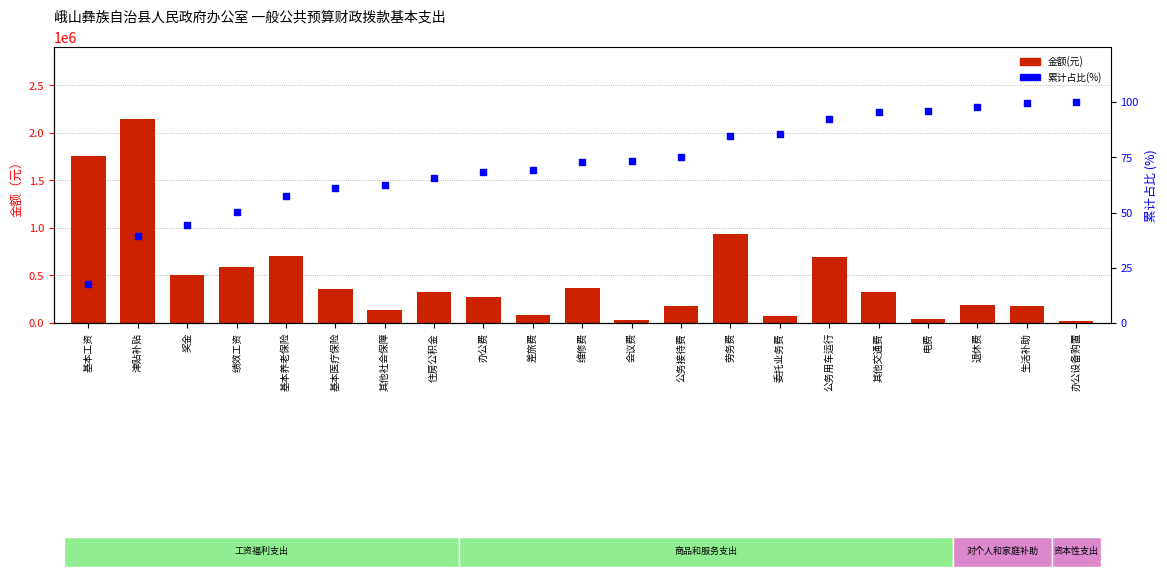

Is the value of 累计占比(%) at 绩效工资 greater than the value of 金额(元) at 基本医疗保险?

No